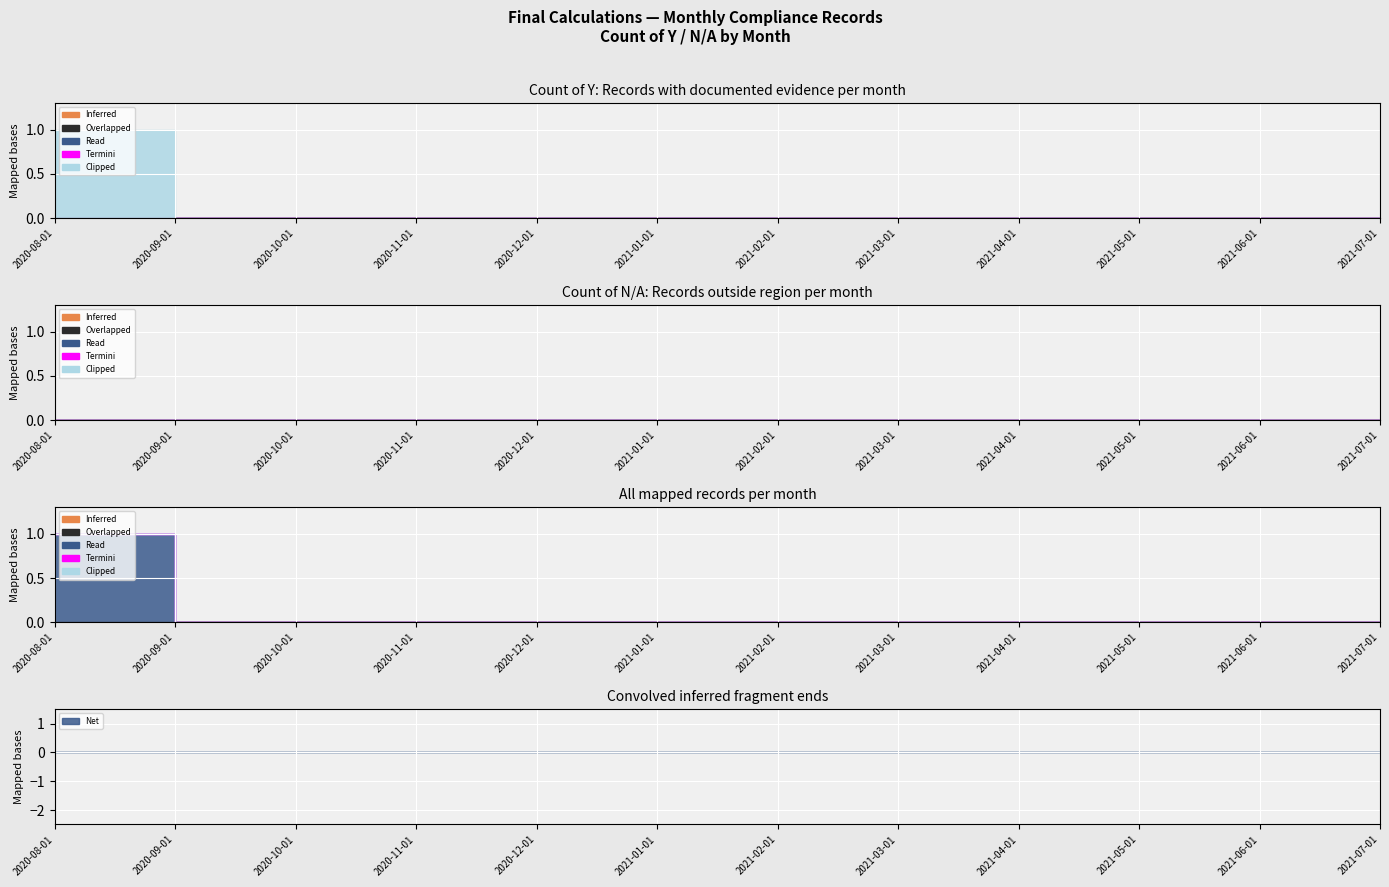

List the series in order of their peak value, highest first.

Clipped, Inferred, Overlapped, Read, Termini